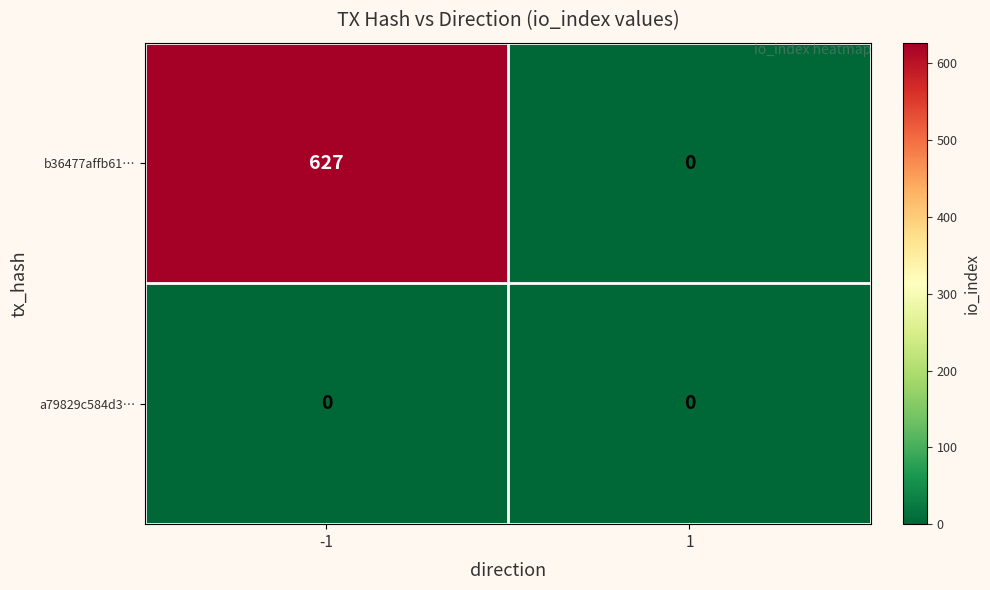

List the series in order of their overall mean, highest first.

b36477affb61…, a79829c584d3…